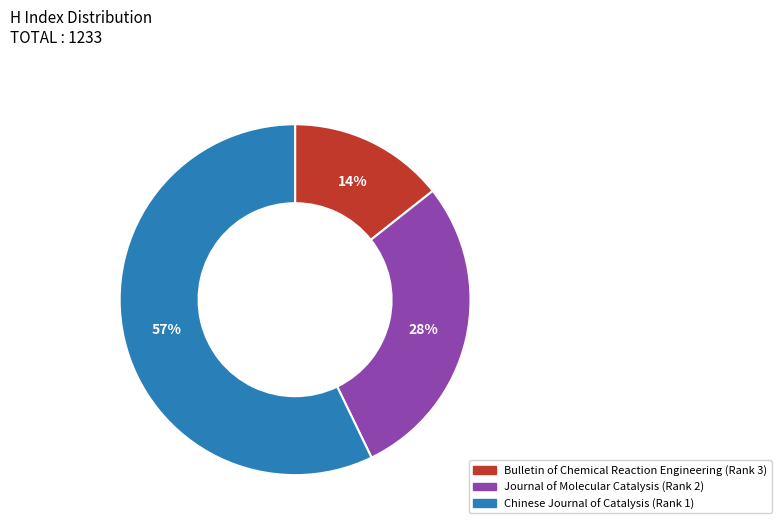

What is the smallest slice in the pie chart?

Bulletin of Chemical Reaction Engineering (Rank 3)